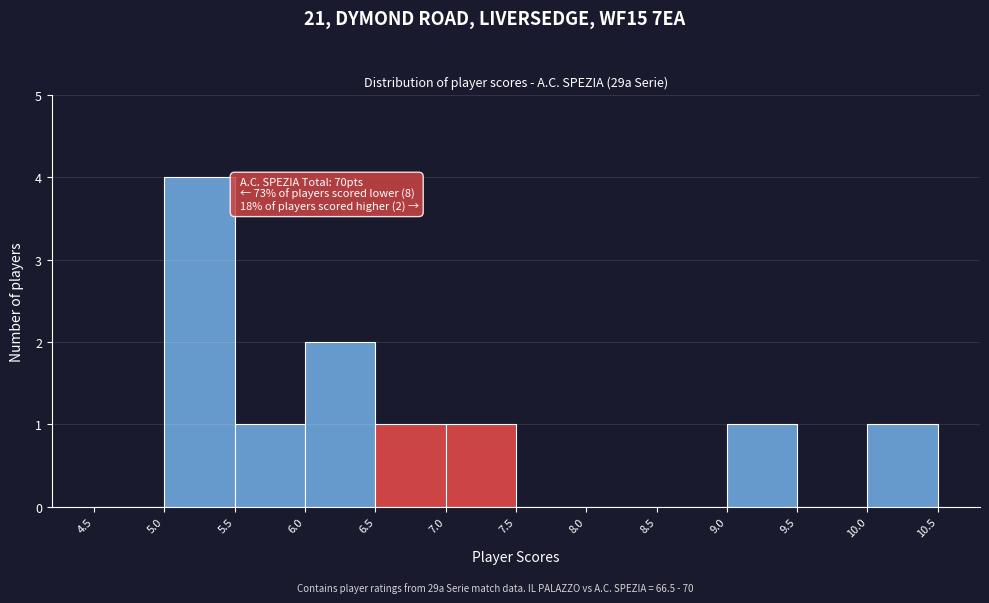

Which range on the x-axis has the tallest bar?

5.0 to 5.5